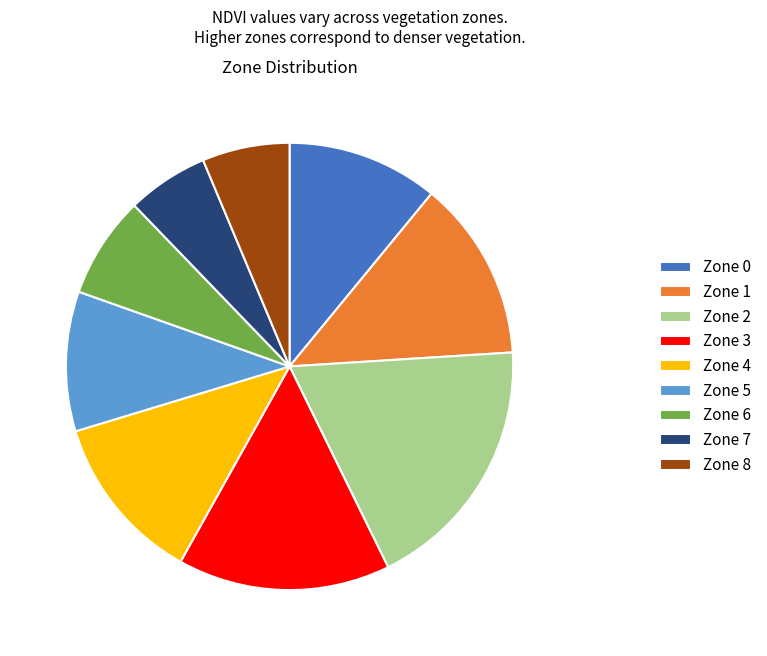

True or false: Zone 8 accounts for 6% of the total.

True